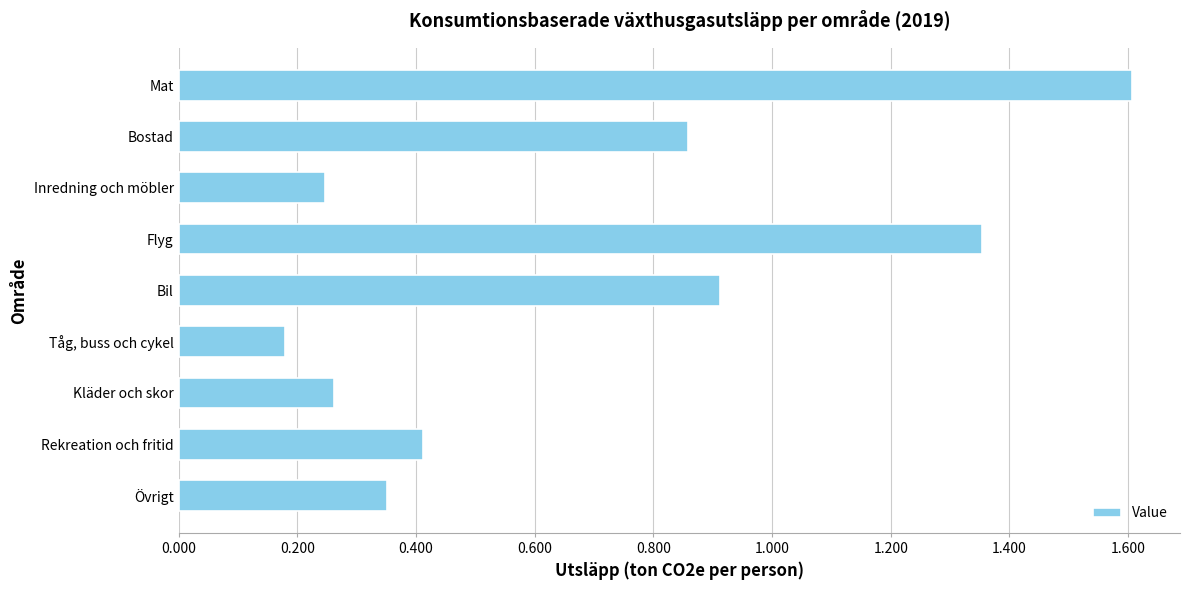

Rank the categories by value from highest to lowest.

Mat, Flyg, Bil, Bostad, Rekreation och fritid, Övrigt, Kläder och skor, Inredning och möbler, Tåg, buss och cykel